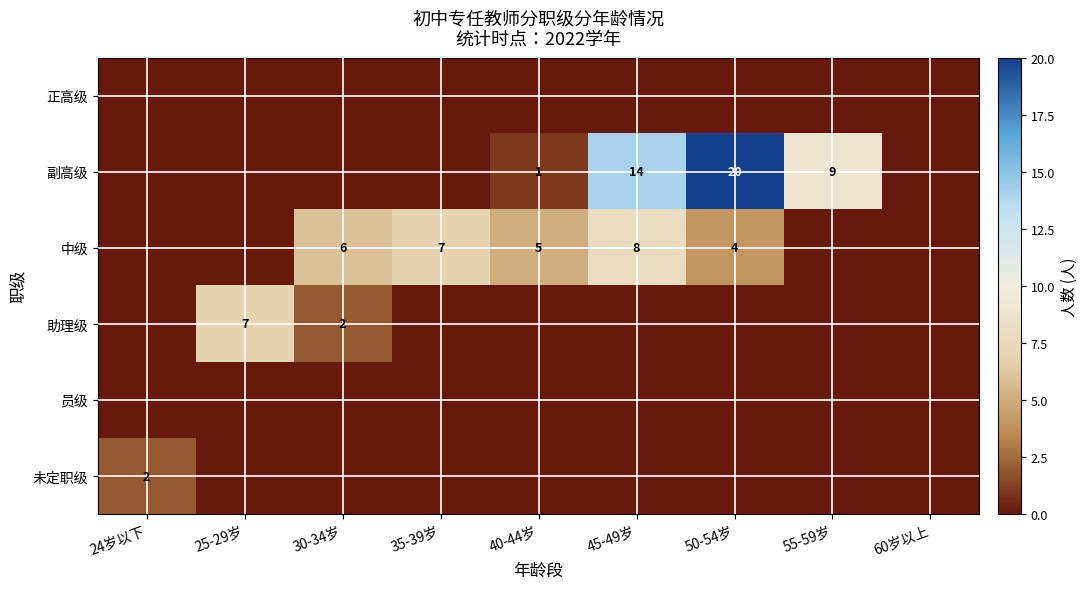

The 副高级 series shows 13 at 55-59岁. True or false?

False